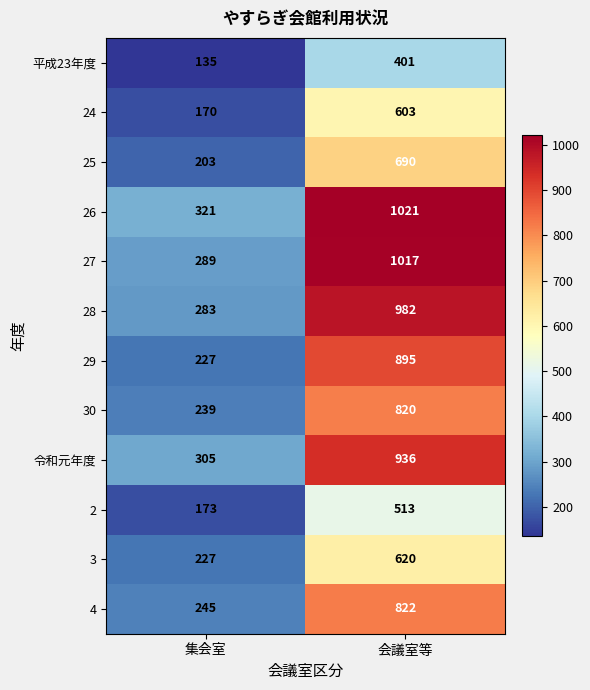

Between 集会室 and 会議室等, which series saw the biggest shift?

27